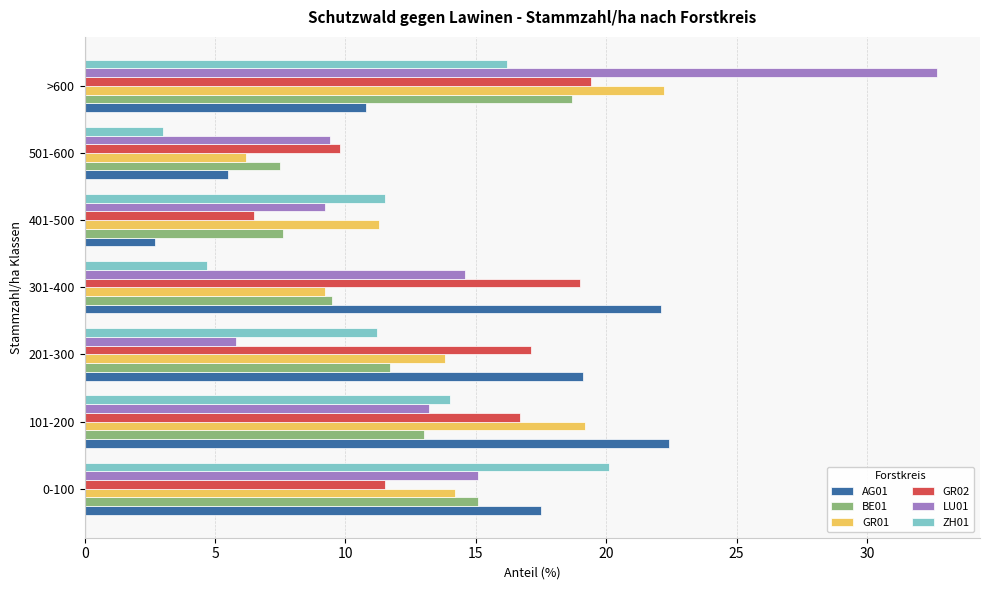

True or false: GR01 has a value of 19.7 at 201-300.

False